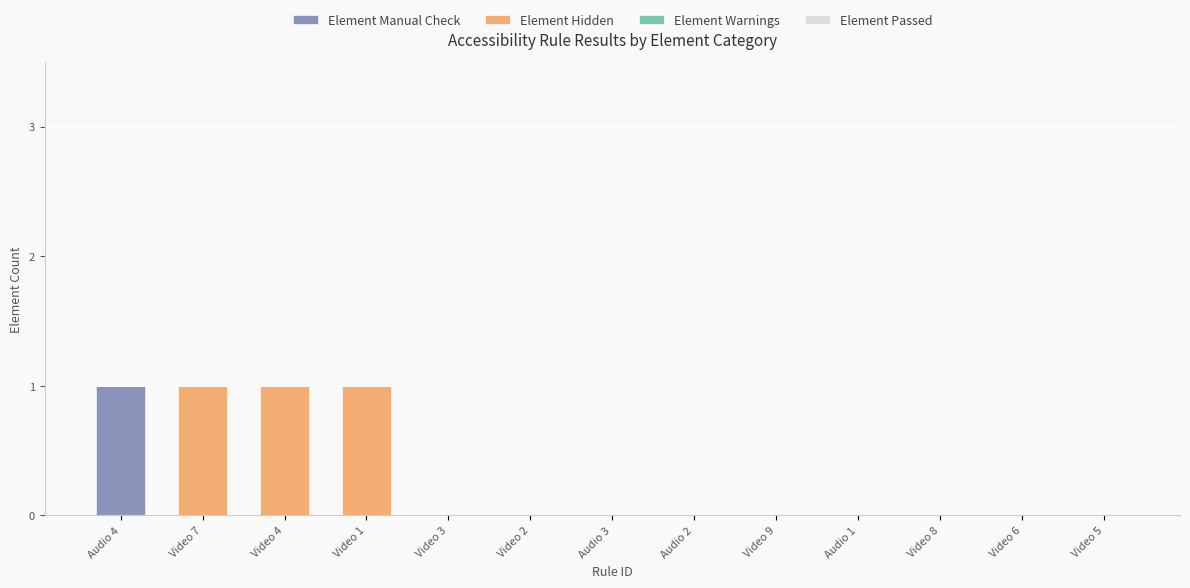

The Element Manual Check series shows -1 at Video 9. True or false?

False